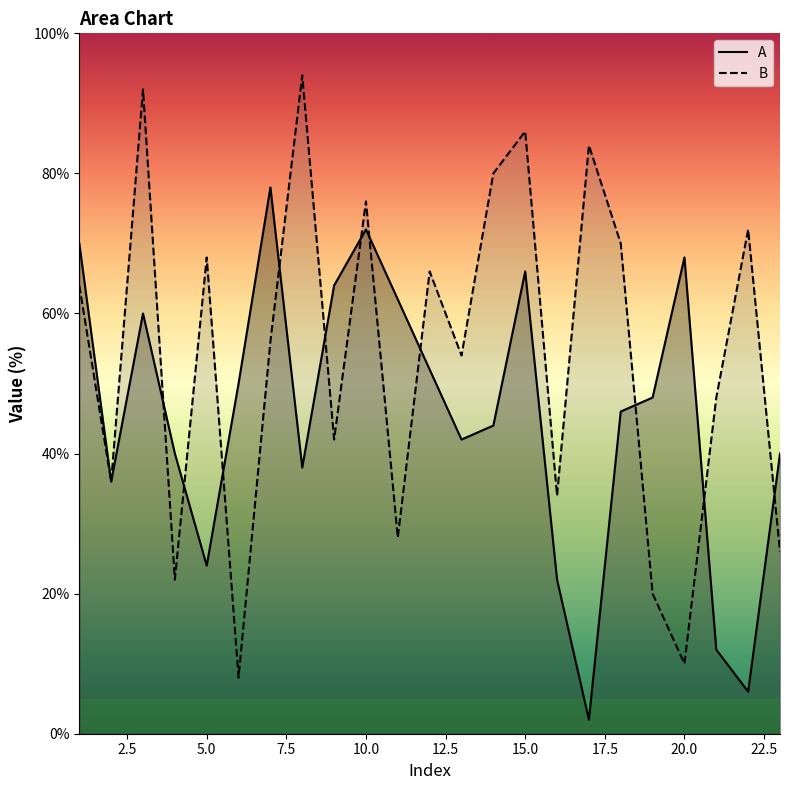

Between which two adjacent categories do A and B first intersect?

3 and 4